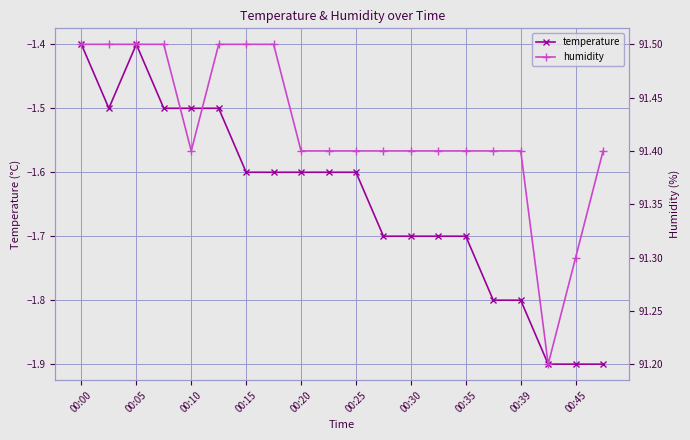

What is the highest value of the humidity series?

91.5